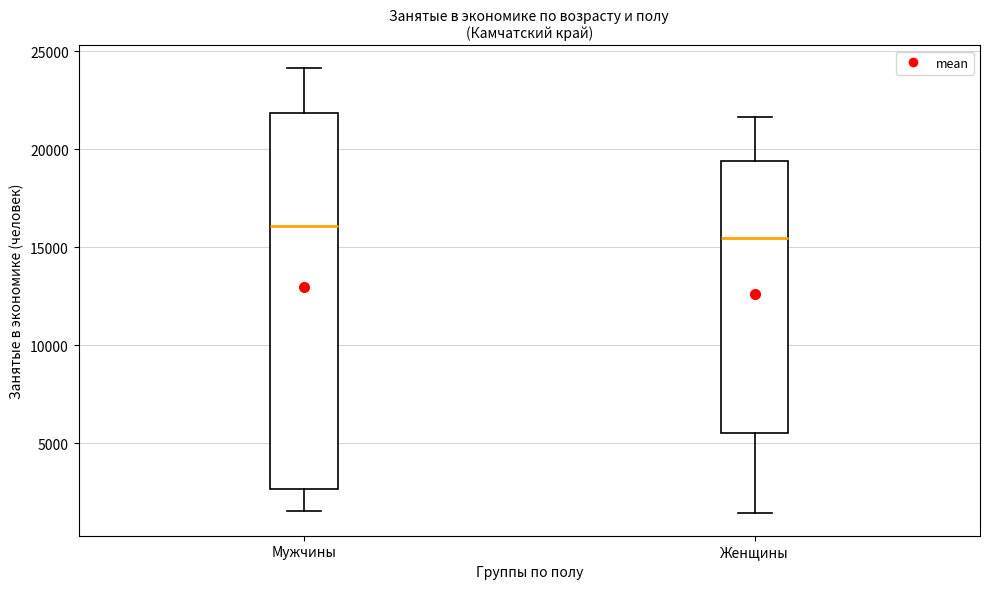

Reading left to right, read every box against the y-axis: the position of its median line, the range the box covers, and the ends of its whiskers. The values are not printed on the chart, so give them approximately, as read against the axis.

Мужчины: median 16000, box 2500 to 22000, whiskers 1500 to 24000
Женщины: median 15500, box 5500 to 19500, whiskers 1500 to 21500